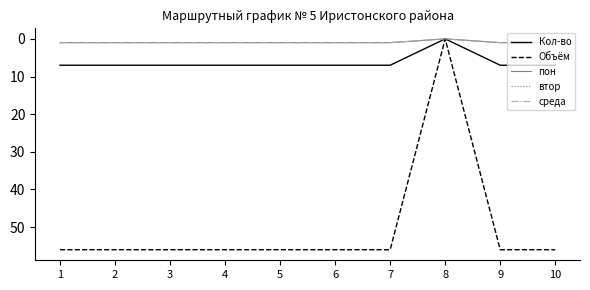

What is the greatest value displayed?

56